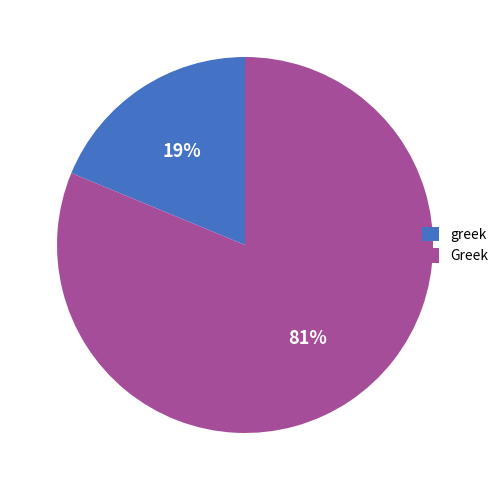

Rank the categories by value from highest to lowest.

Greek, greek